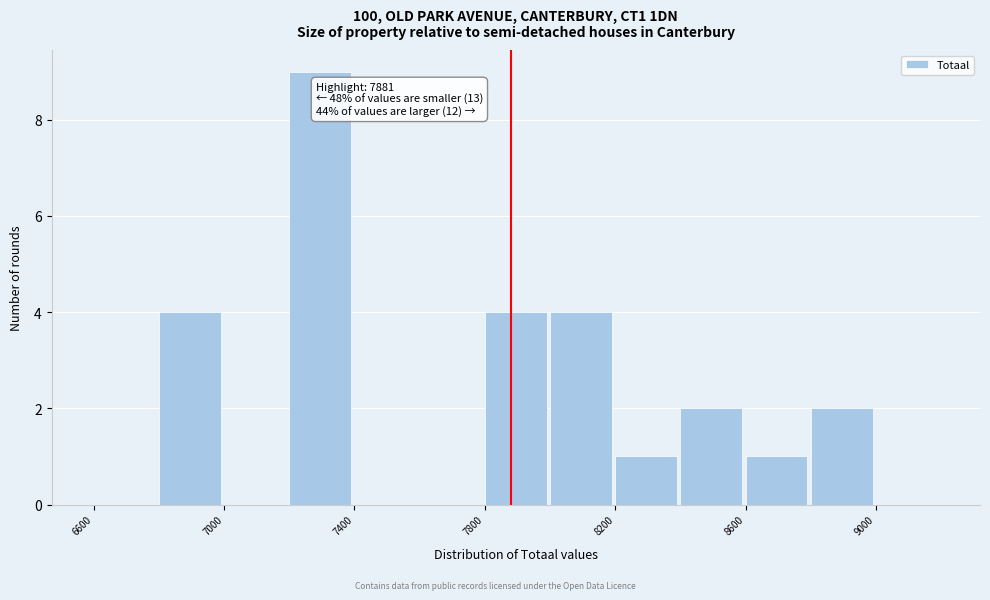

Over which range of the x-axis is the bar tallest?

7200 to 7400